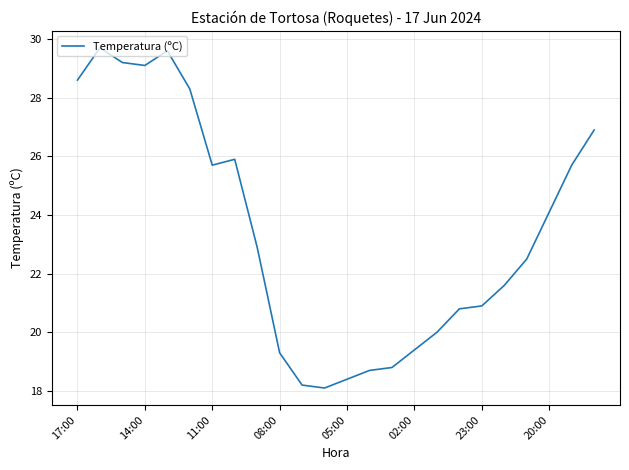

Reading left to right, extract all data points from this chart.

28.6	29.7	29.2	29.1	29.6	28.3	25.7	25.9	22.9	19.3	18.2	18.1	18.4	18.7	18.8	19.4	20.0	20.8	20.9	21.6	22.5	24.1	25.7	26.9